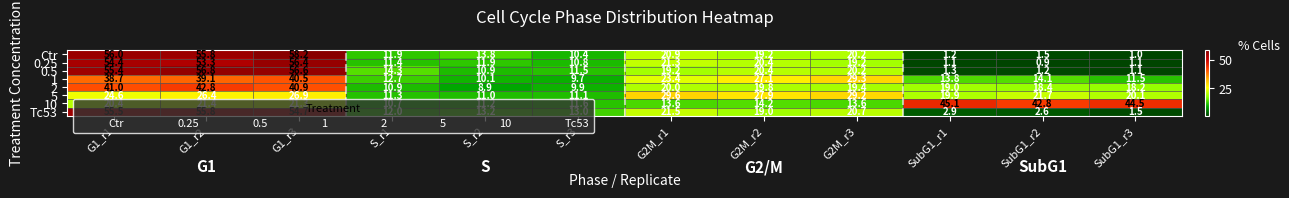

What is the greatest value displayed?

58.2